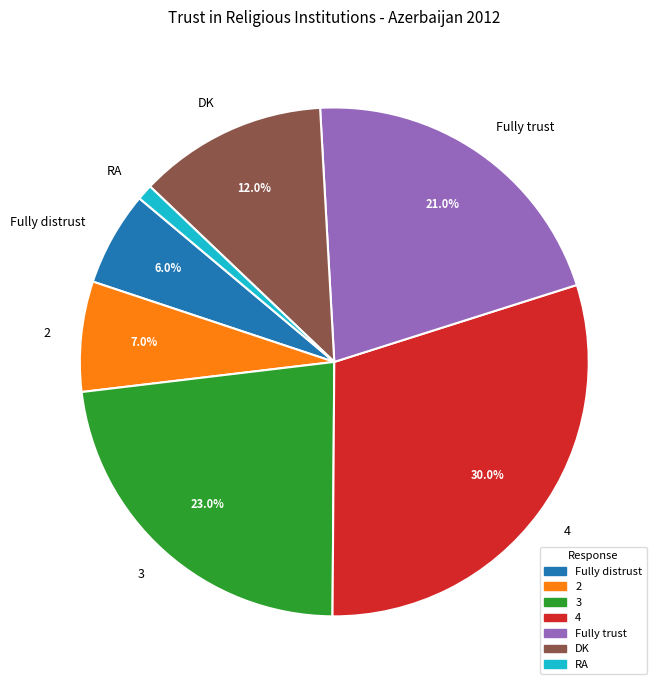

What percentage is the 4 slice, to the nearest percent?

30%